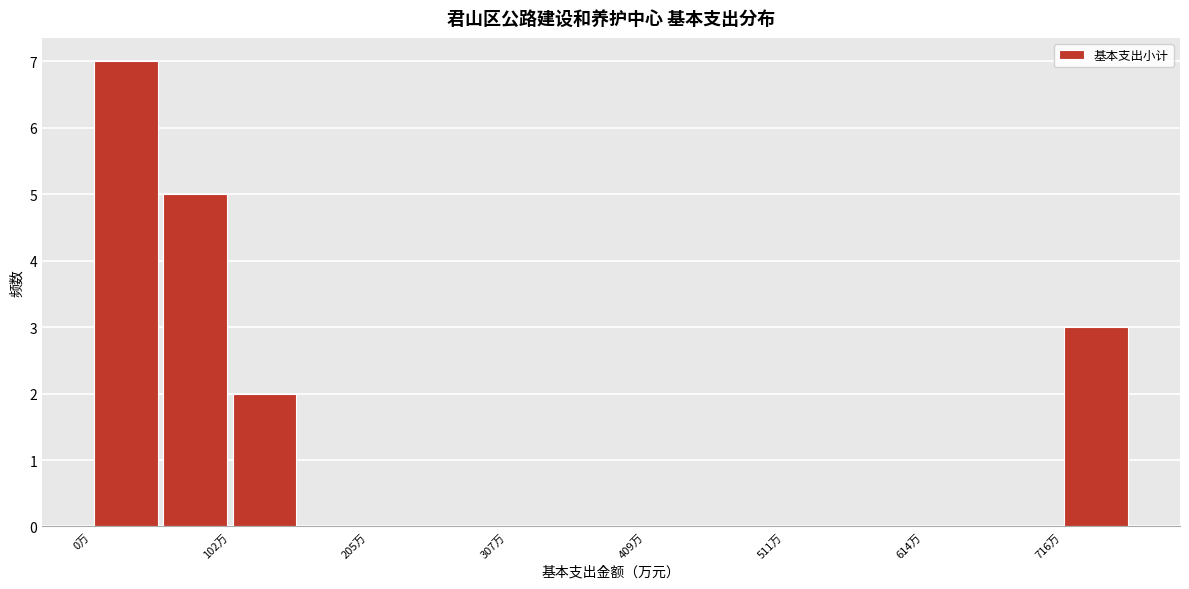

Around what value on the x-axis is the tallest bar? Give the approximate position of its centre, as read against the axis.

20